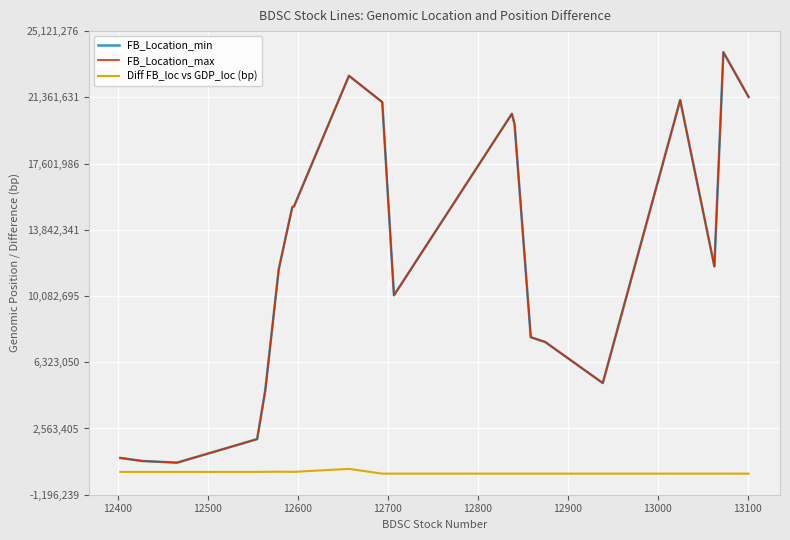

Is this an area chart (filled region under the line)?

No